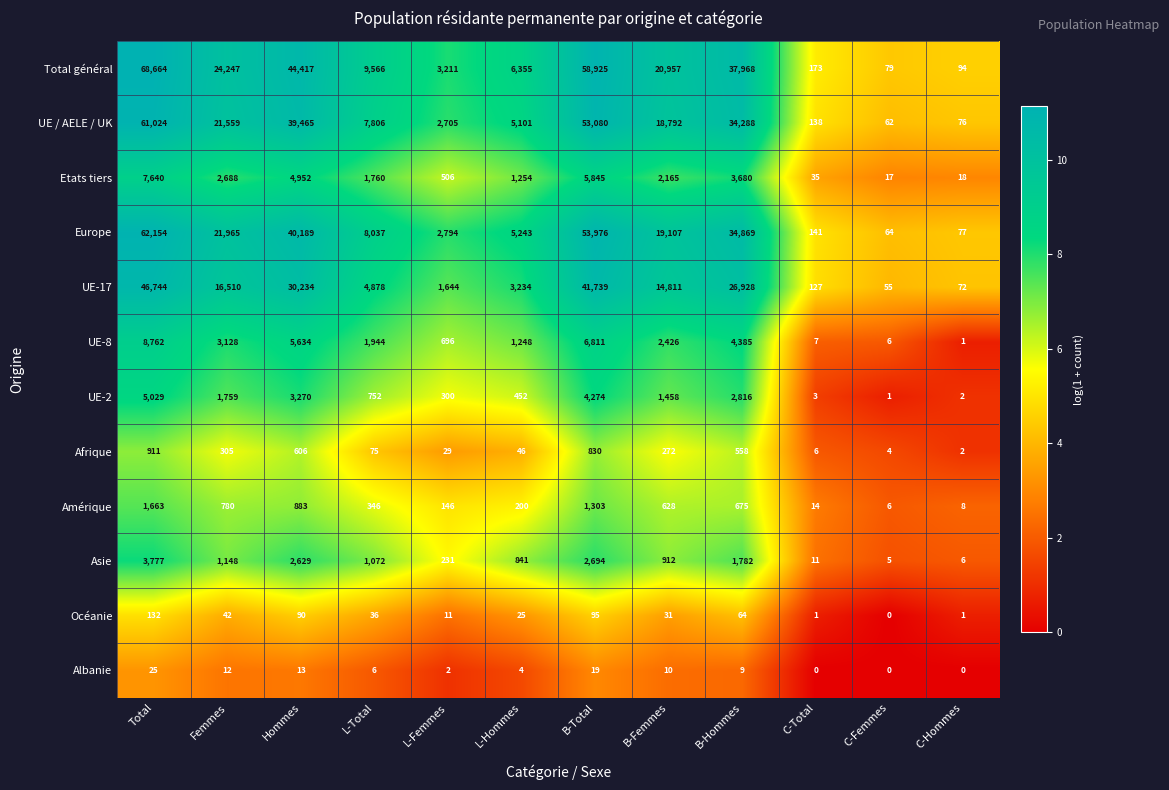

What is the average value of the Etats tiers series?

2547